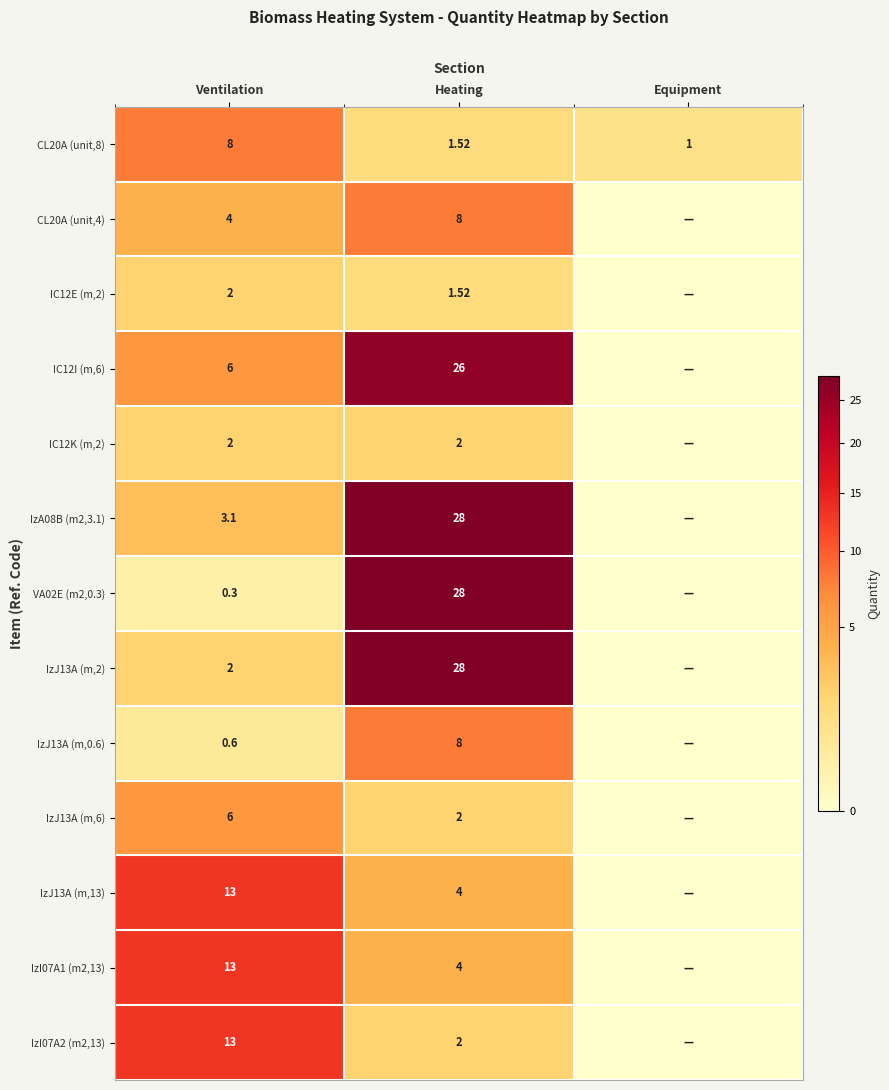

What is the greatest value displayed?

28.0